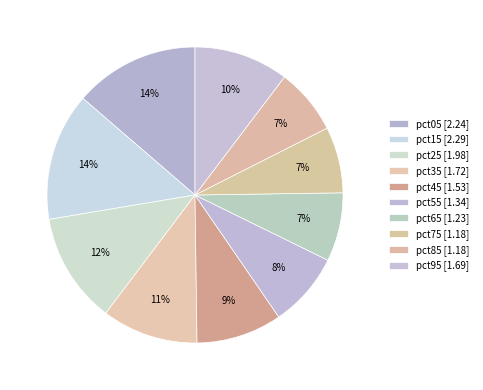

Combined, what portion of the pie is pct25 and pct45?

21.4%